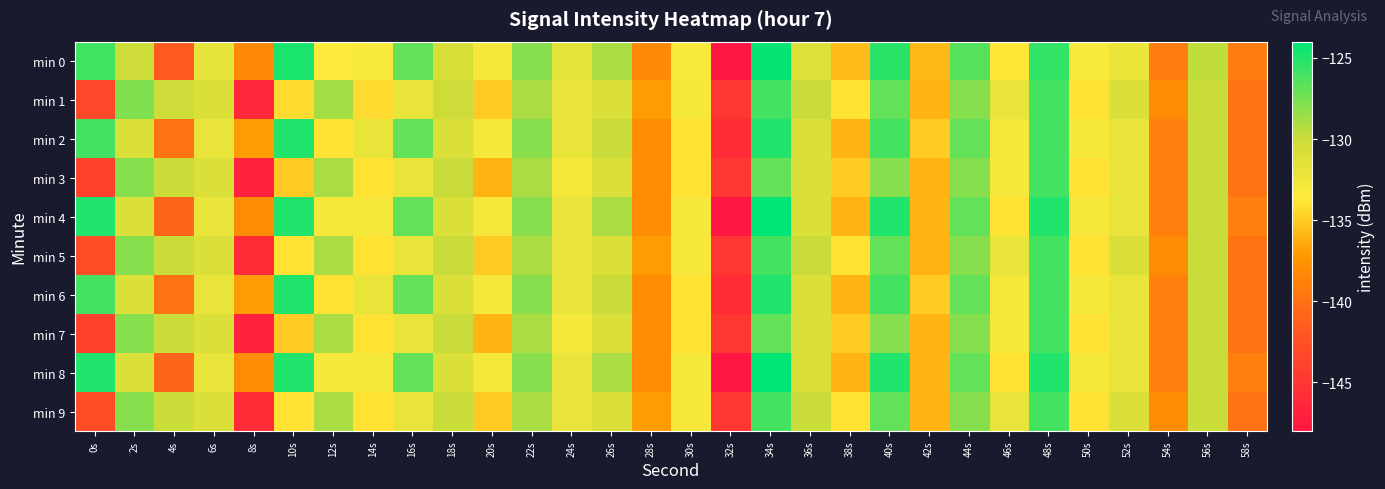

Which series has the largest range (max minus min)?

min 4